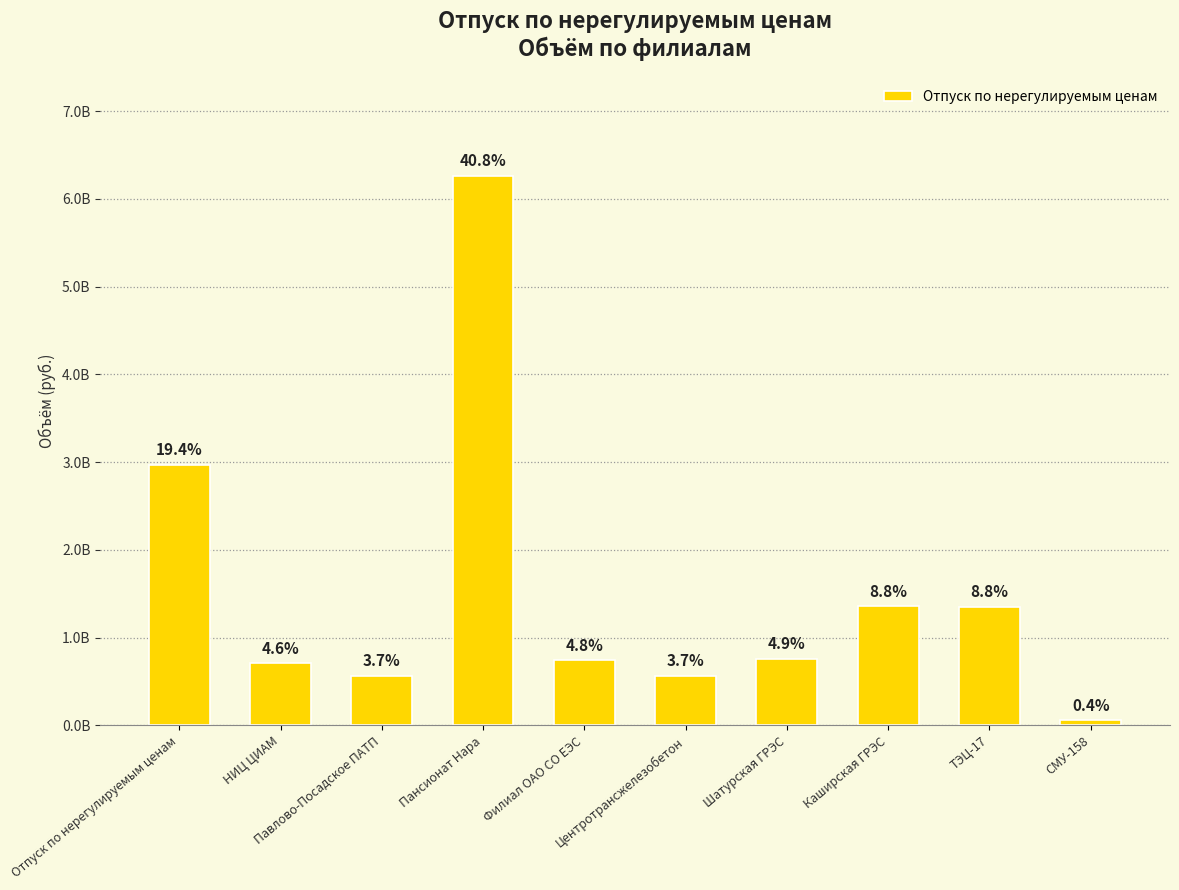

Where is the data nearest to the value 3158286153?

Отпуск по нерегулируемым ценам